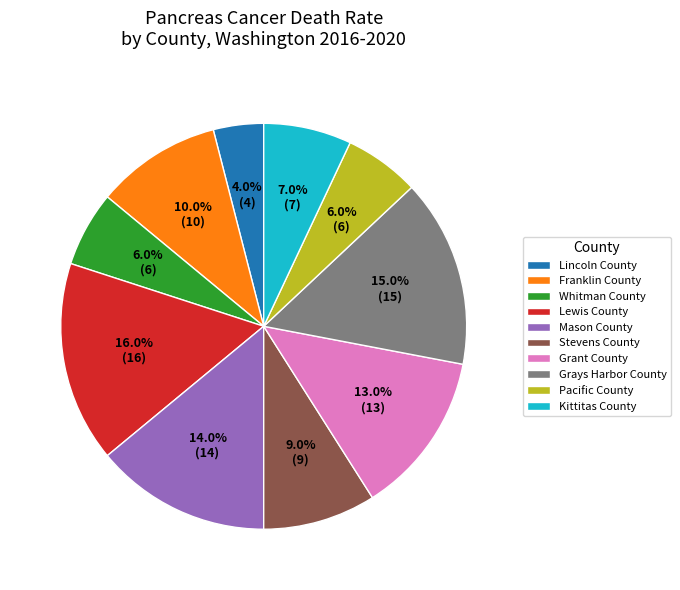

Is Franklin County the majority of the pie?

No